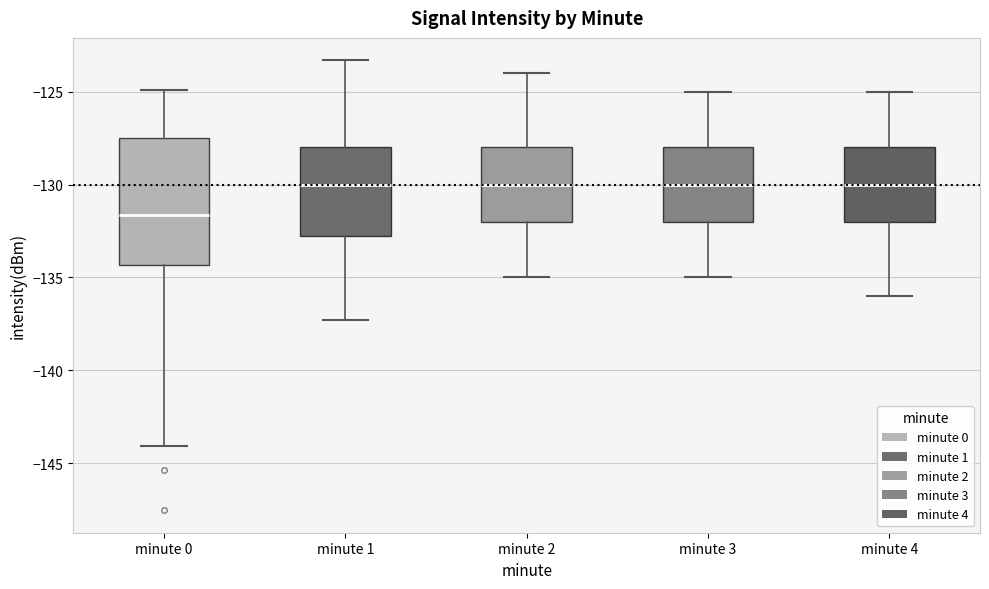

Which box is the tallest, from its lower edge to its upper edge?

minute 0